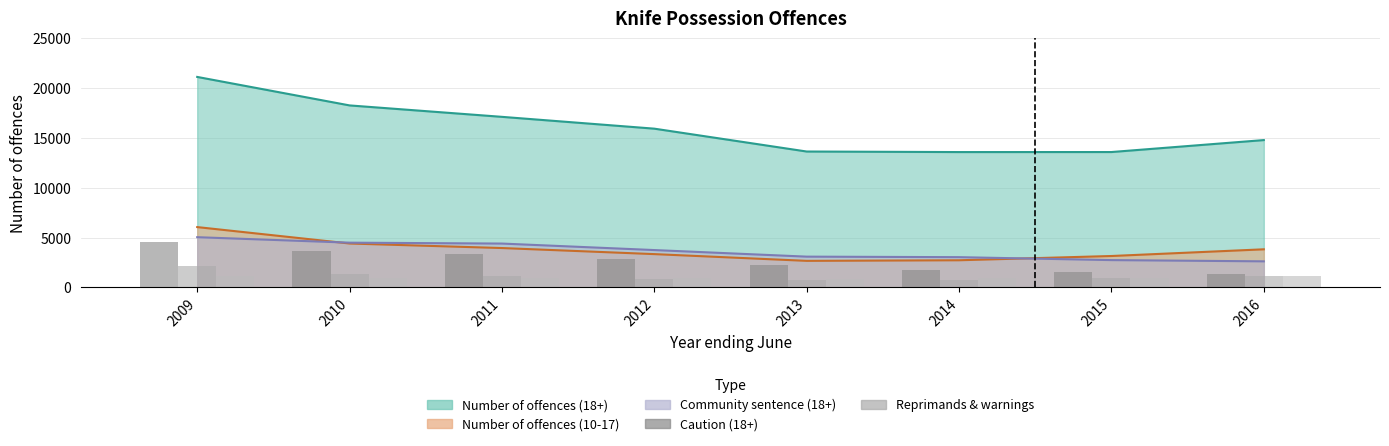

Where does the Immediate custody (18+) /5 series first go above 959?

2009